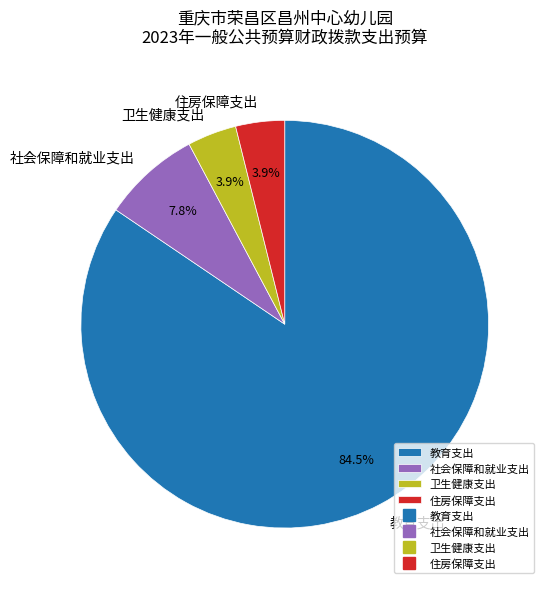

To the nearest percent, what portion does 住房保障支出 represent?

4%